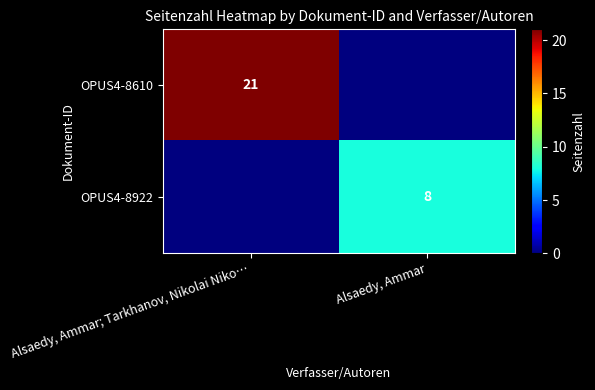

True or false: OPUS4-8610 has a value of 21 at Alsaedy, Ammar; Tarkhanov, Nikolai Niko….

True